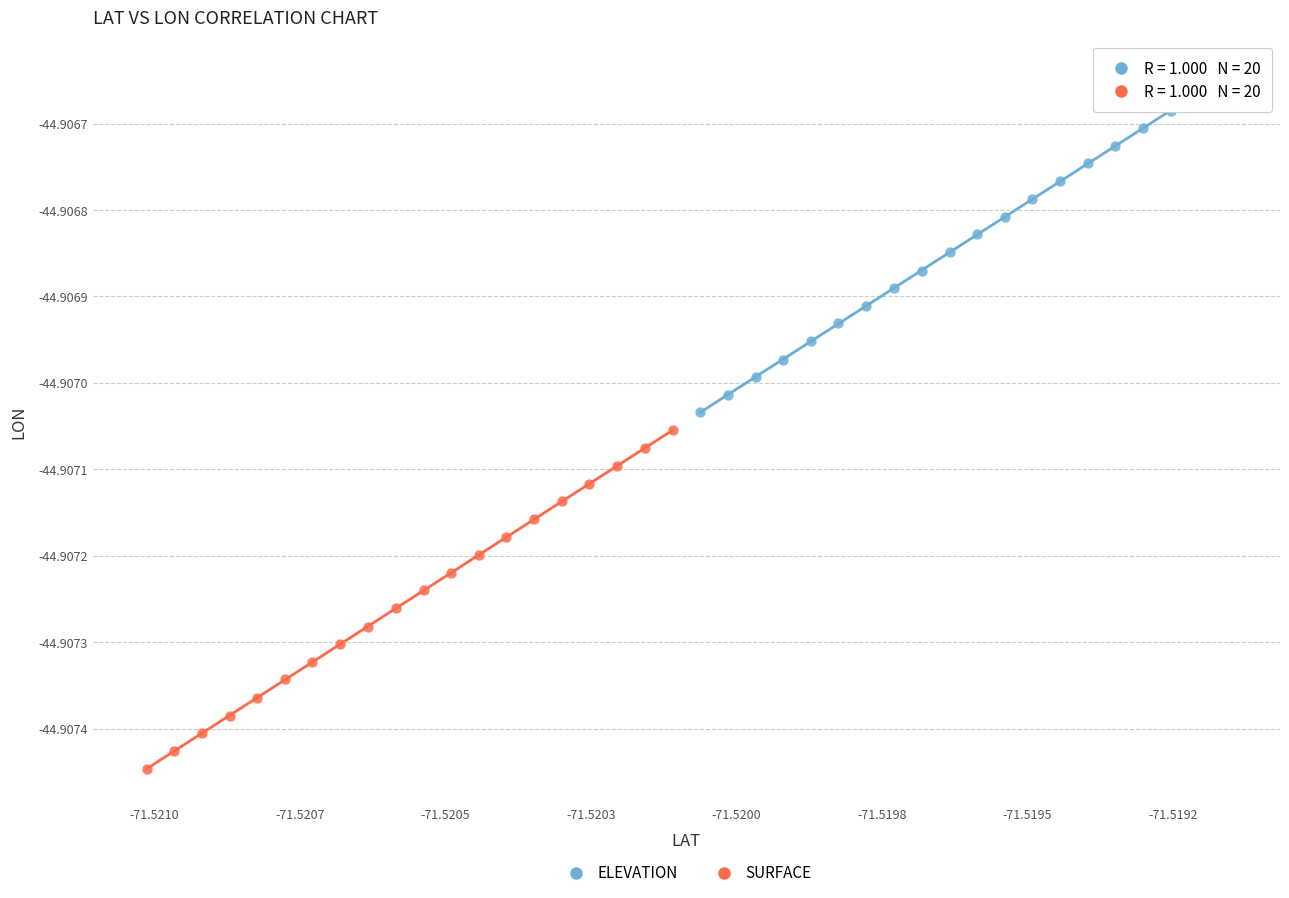

Which series reaches the minimum Y coordinate?

SURFACE